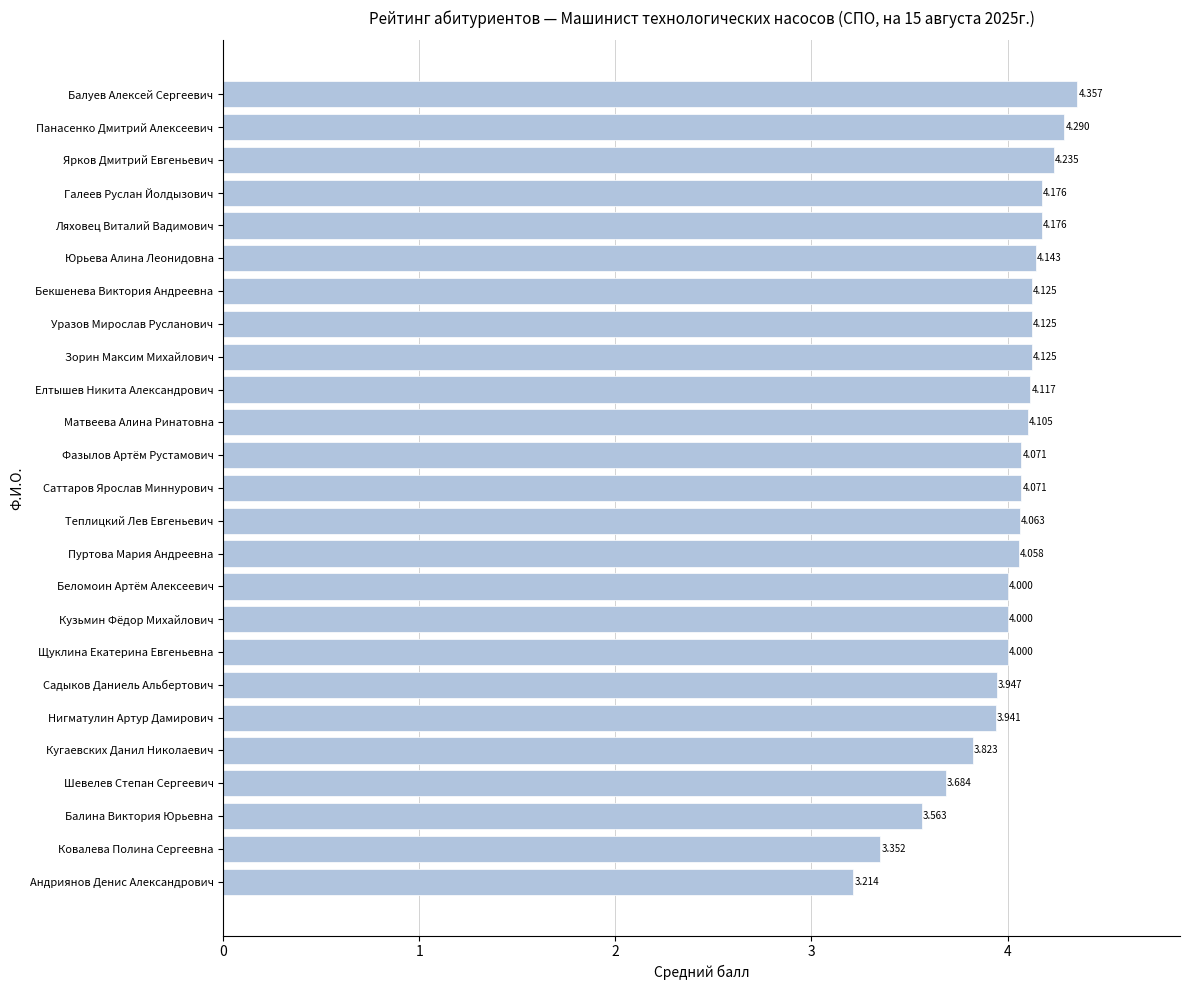

Which category has the lowest value across all series?

Андриянов Денис Александрович